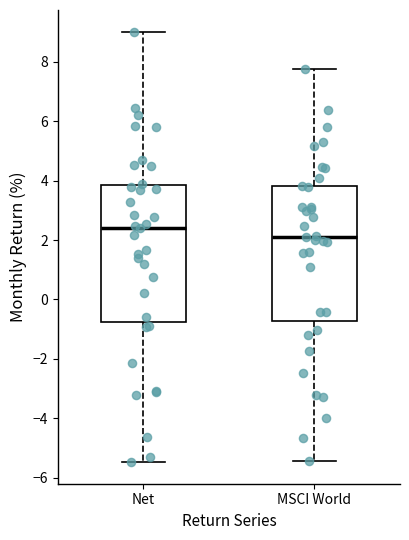

Which box's median line is the highest?

Net